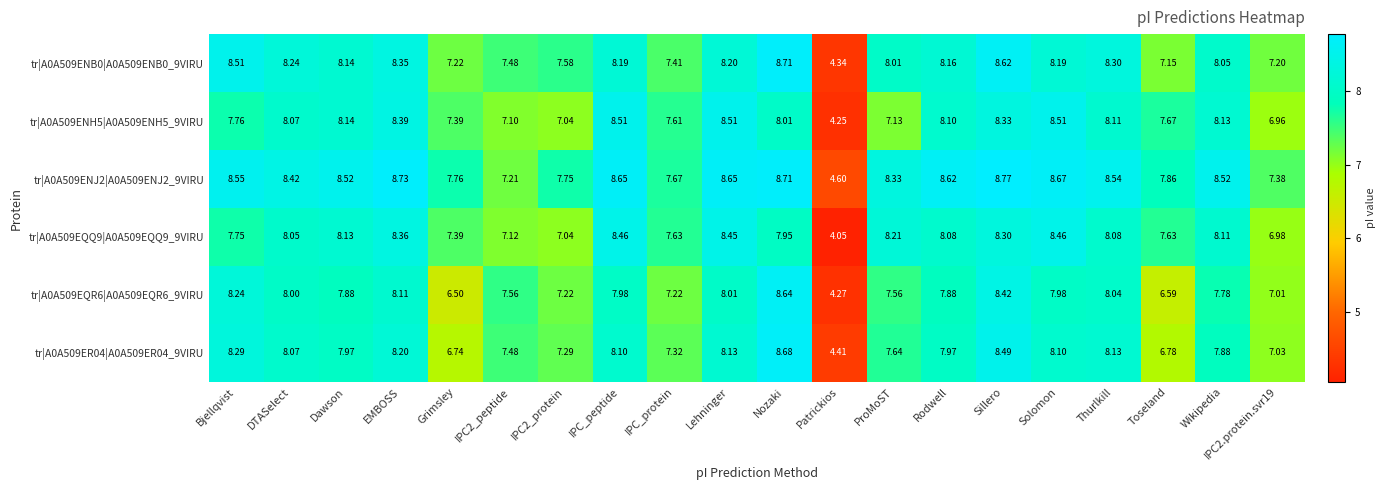

At which label is tr|A0A509EQR6|A0A509EQR6_9VIRU closest to 6?

Grimsley